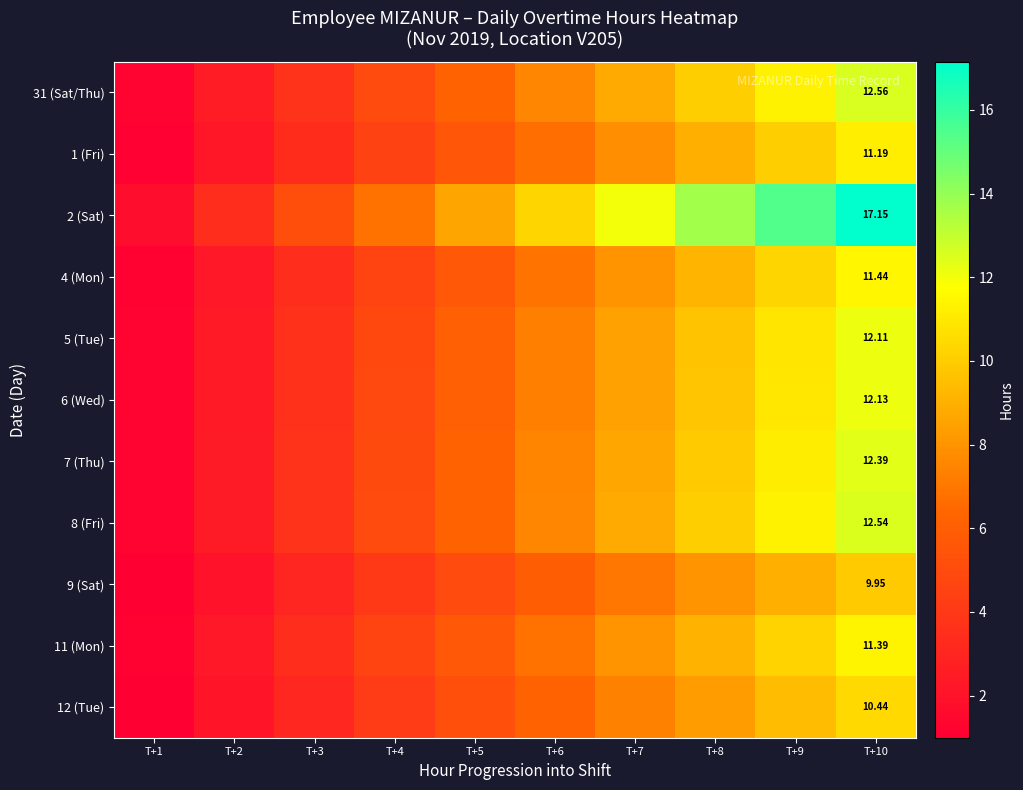

Is it true that 9 (Sat) equals 1.0 at T+1?

True